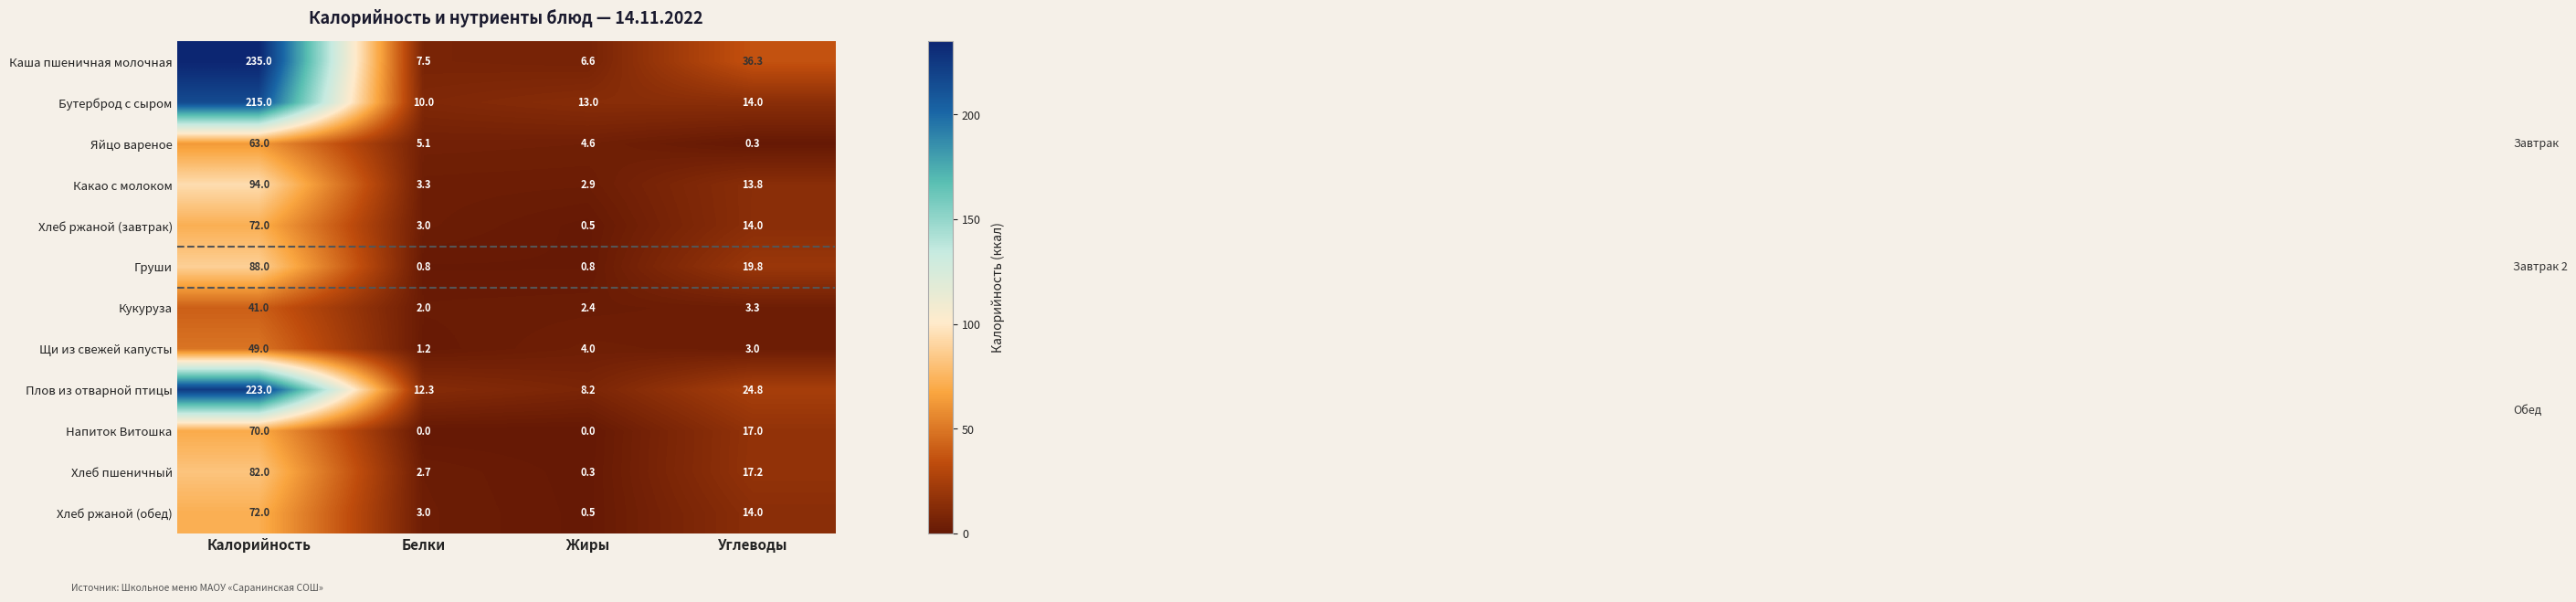

At which label is Бутерброд с сыром closest to 112?

Углеводы